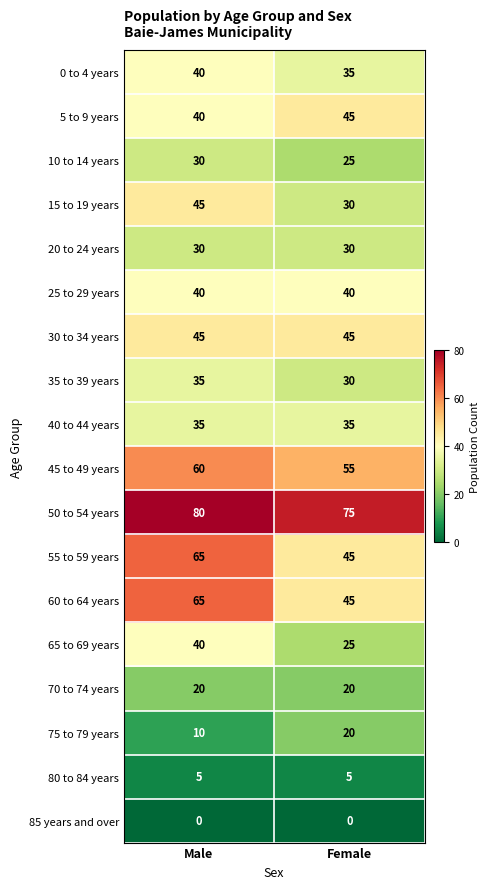

What is the spread (max minus min) of values at Female?

75